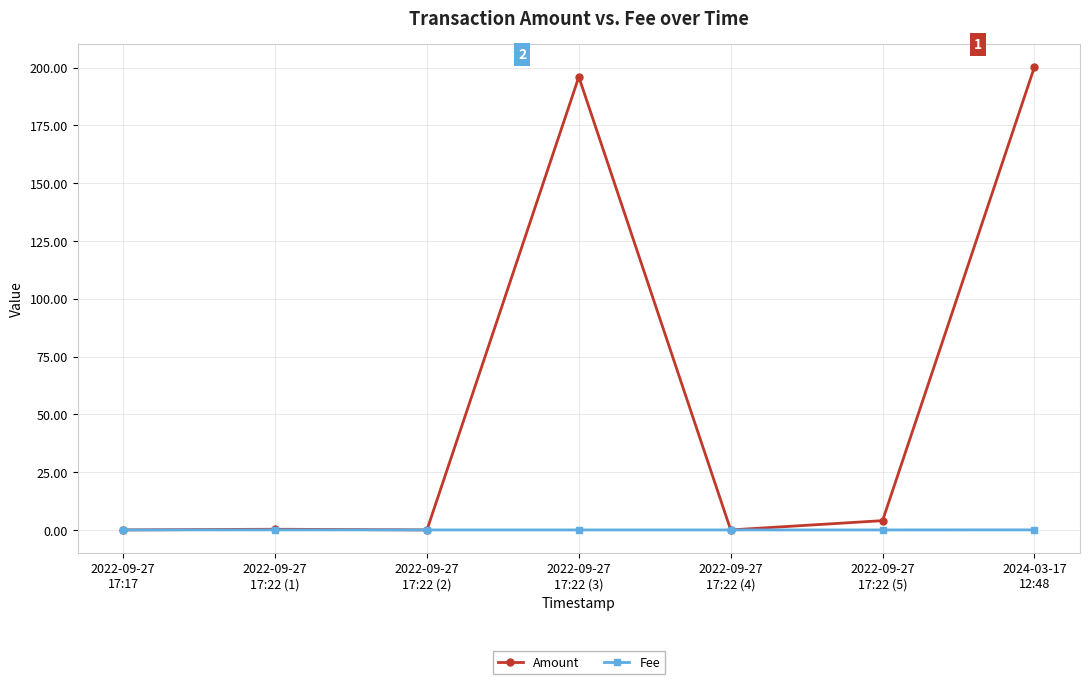

True or false: Amount has a value of 270.4 at 2022-09-27
17:22 (3).

False